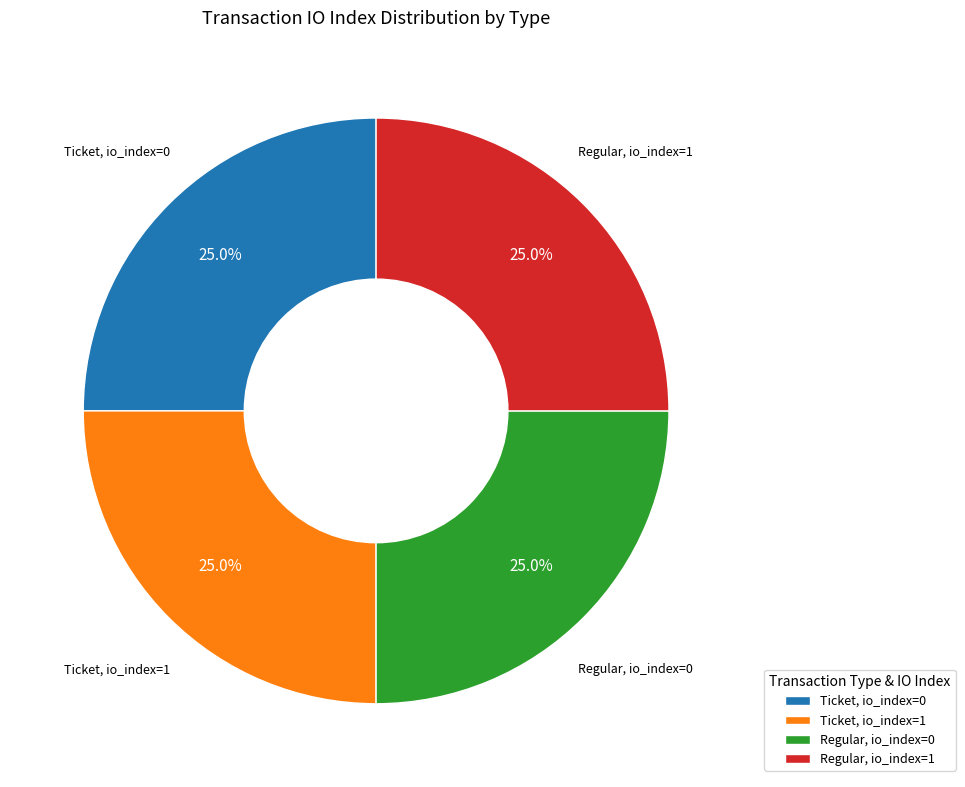

Does Ticket, io_index=1 account for over 50% of the chart?

No